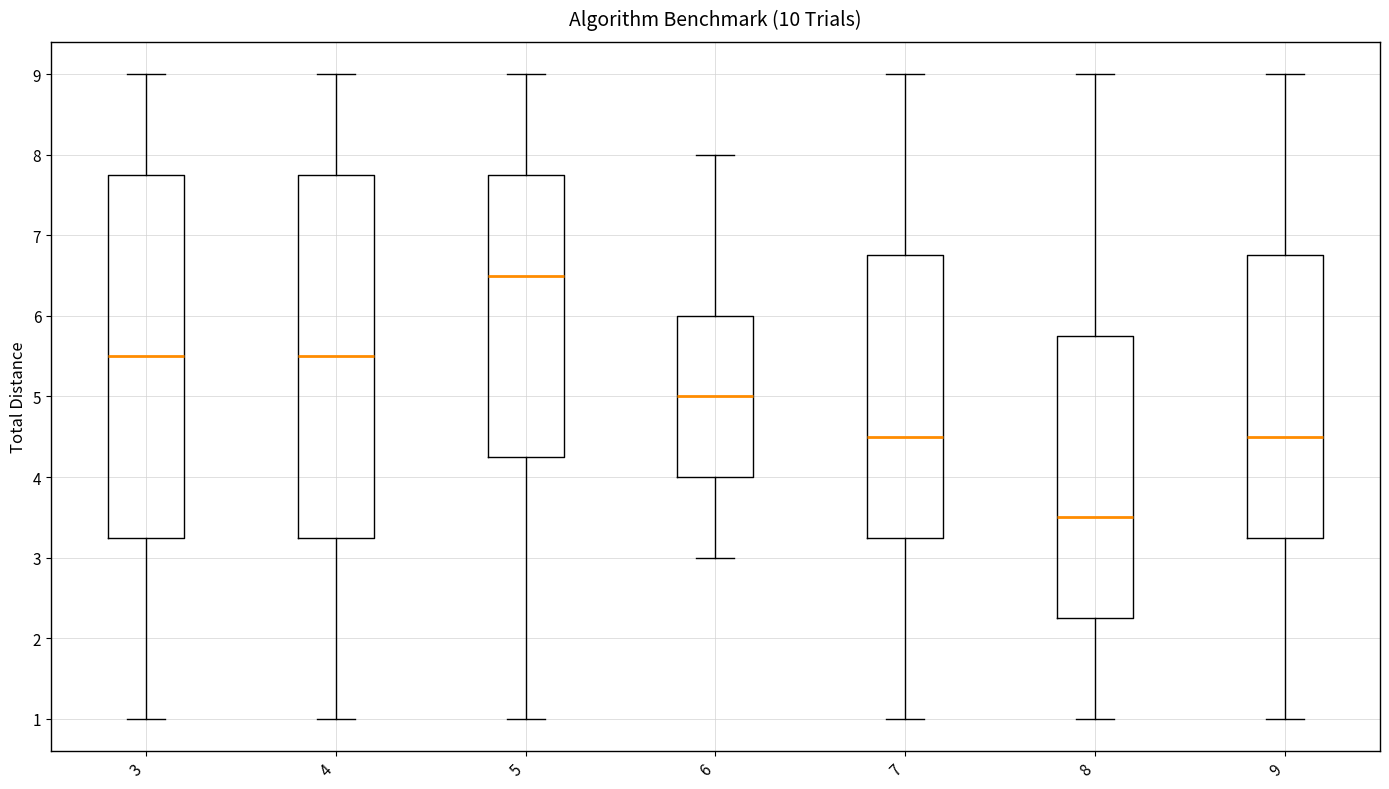

Reading left to right, transcribe this box plot: for each box, give where its median line is, the range the box spans, and where its two whiskers end, as read against the y-axis. The values are not printed on the chart, so give them approximately, as read against the axis.

3: median 5.5, box 3.3 to 7.8, whiskers 1.0 to 9.0
4: median 5.5, box 3.3 to 7.8, whiskers 1.0 to 9.0
5: median 6.5, box 4.3 to 7.8, whiskers 1.0 to 9.0
6: median 5.0, box 4.0 to 6.0, whiskers 3.0 to 8.0
7: median 4.5, box 3.3 to 6.8, whiskers 1.0 to 9.0
8: median 3.5, box 2.3 to 5.8, whiskers 1.0 to 9.0
9: median 4.5, box 3.3 to 6.8, whiskers 1.0 to 9.0